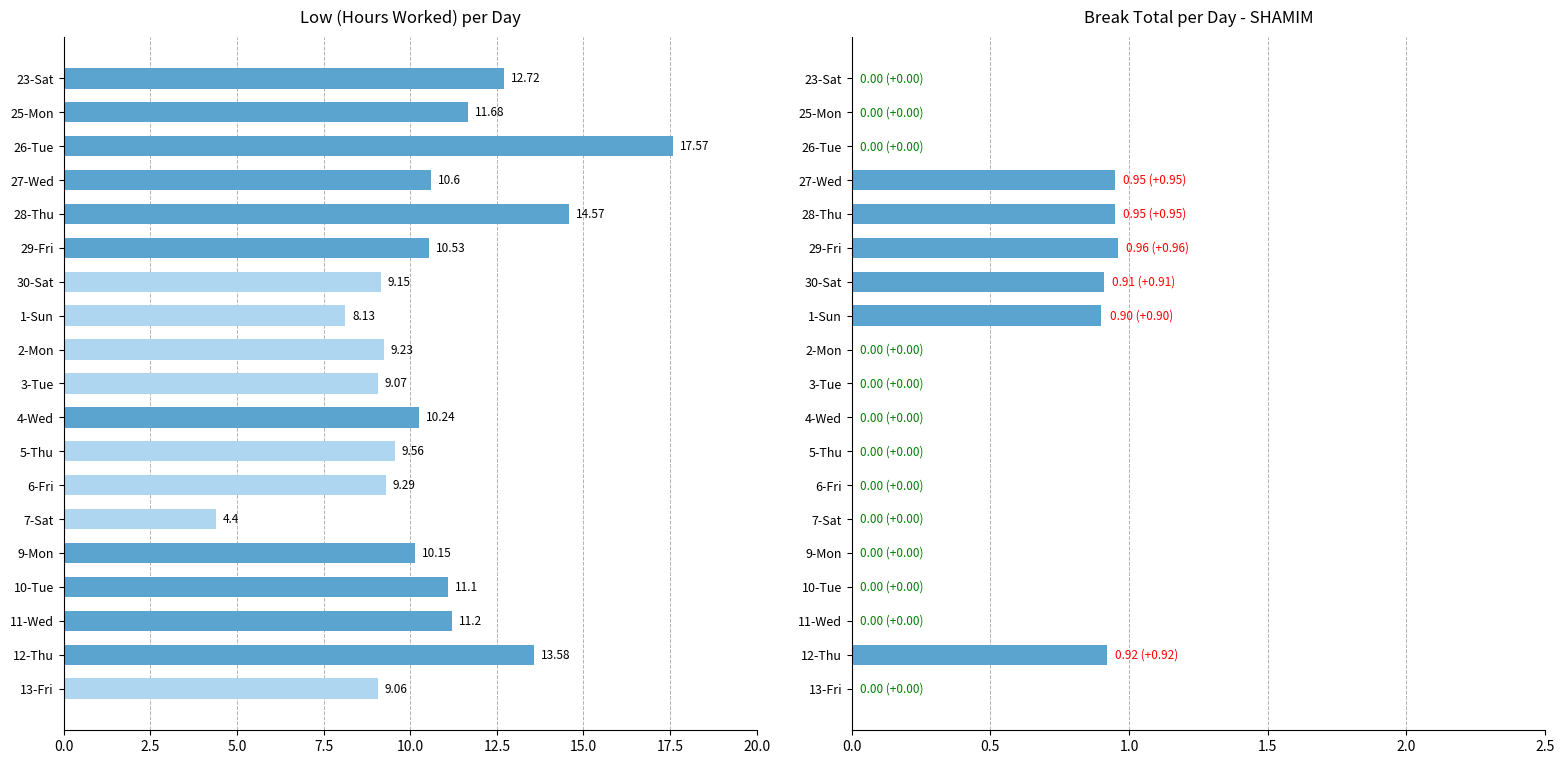

Reading left to right, what are all the values shown in this chart?

Low (Hours Worked): 12.7	11.7	17.6	10.6	14.6	10.5	9.2	8.1	9.2	9.1	10.2	9.6	9.3	4.4	10.2	11.1	11.2	13.6	9.1
Break Total: 0.0	0.0	0.0	0.9	0.9	1.0	0.9	0.9	0.0	0.0	0.0	0.0	0.0	0.0	0.0	0.0	0.0	0.9	0.0